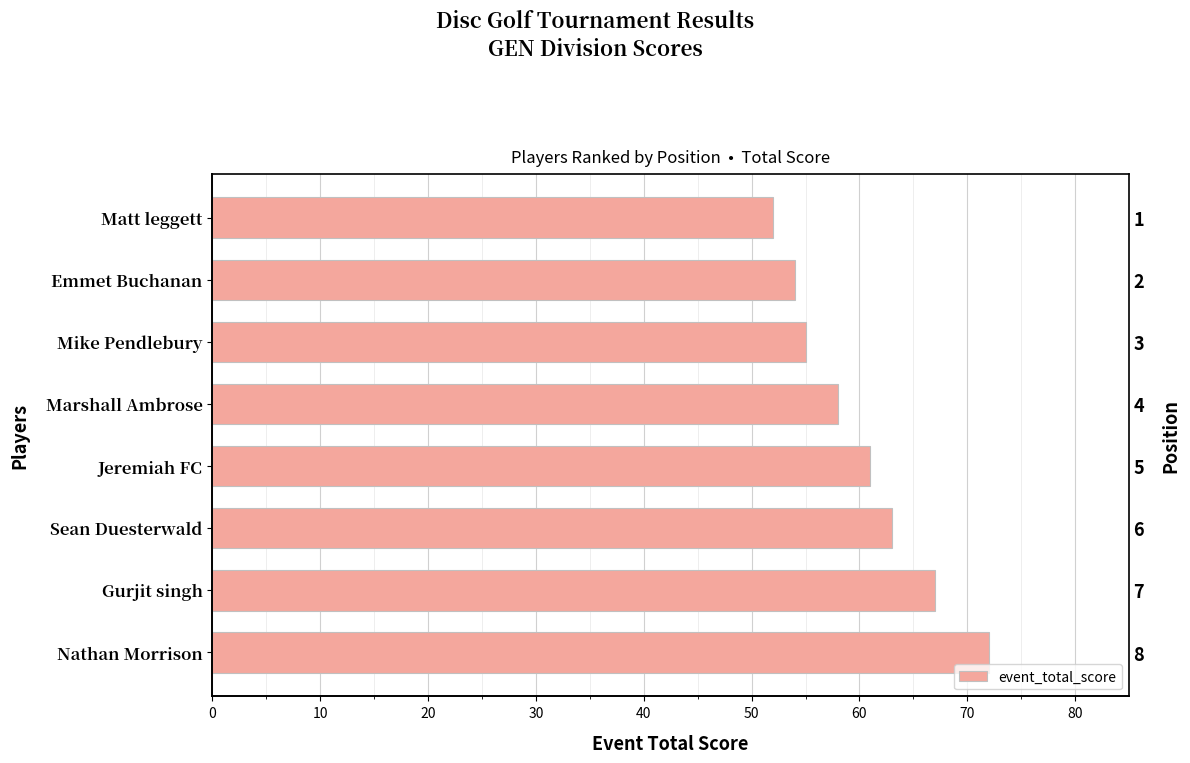

Read the value at Gurjit singh, to the nearest 10.

70